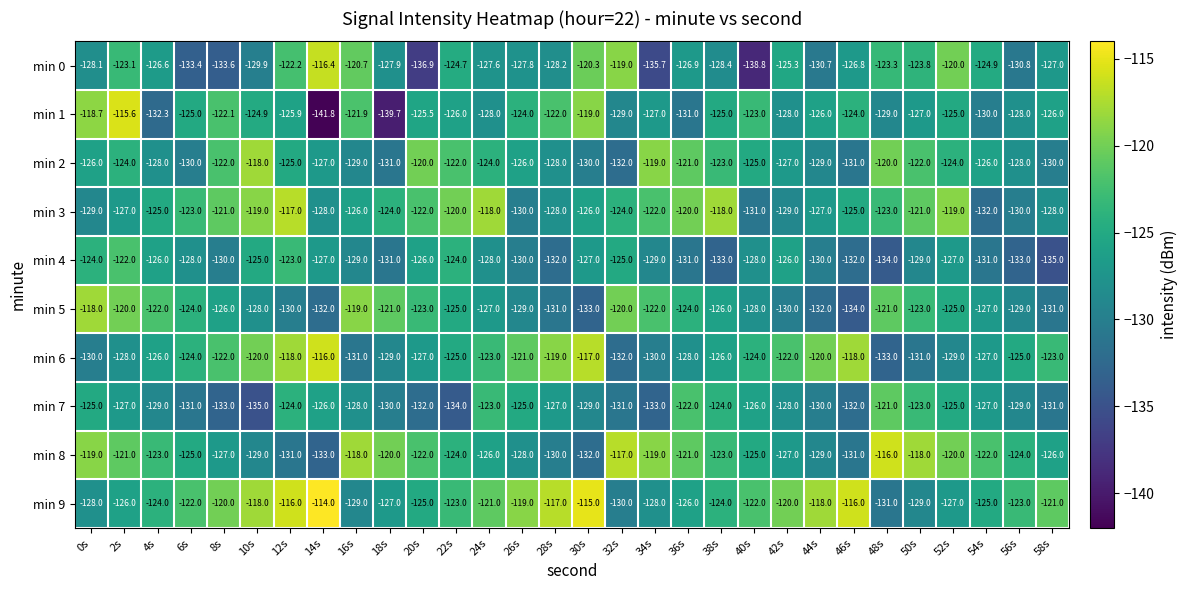

What is the difference between the highest and lowest values at 48s?

18.0